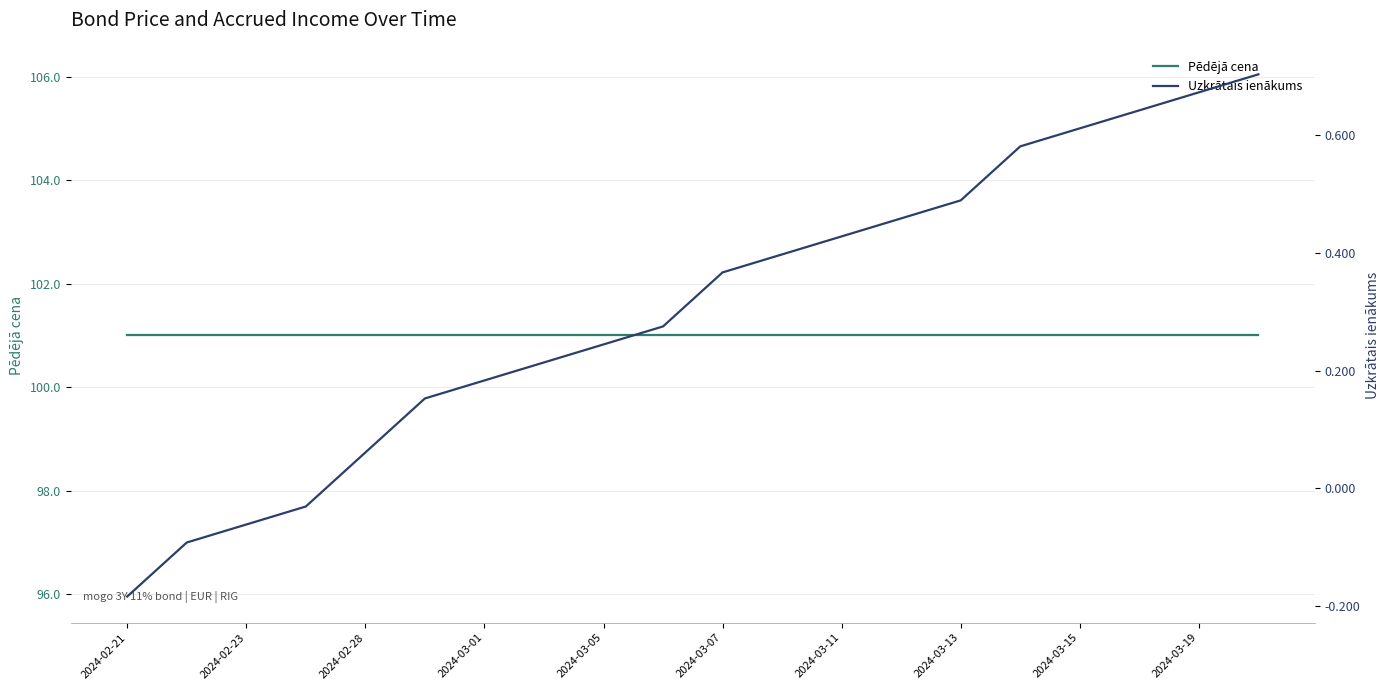

How many series are shown in this chart?

2